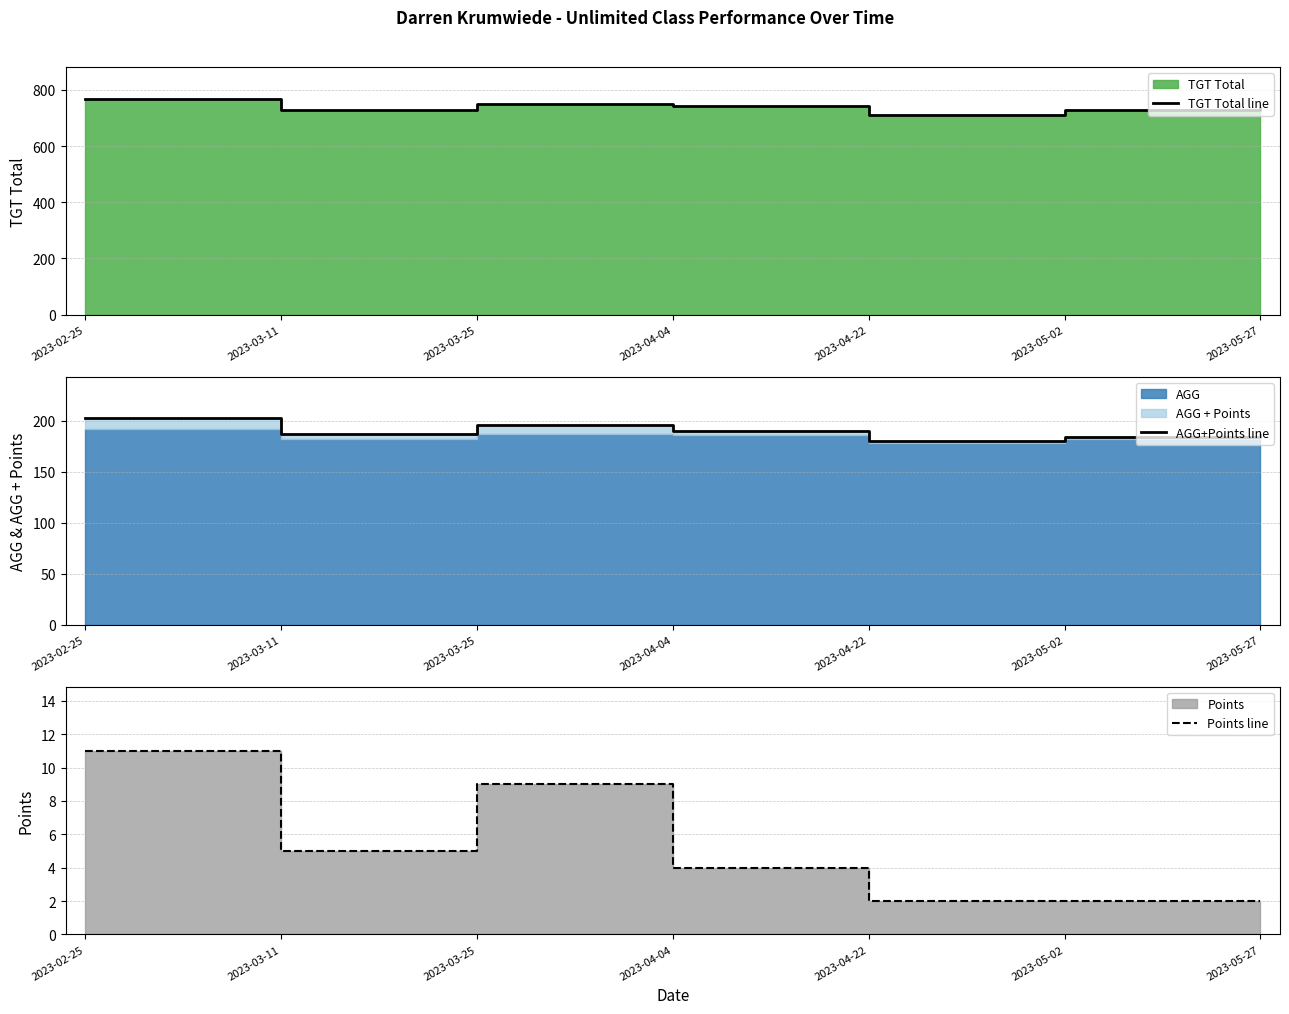

What is the highest value of the AGG+Points line series?

202.5